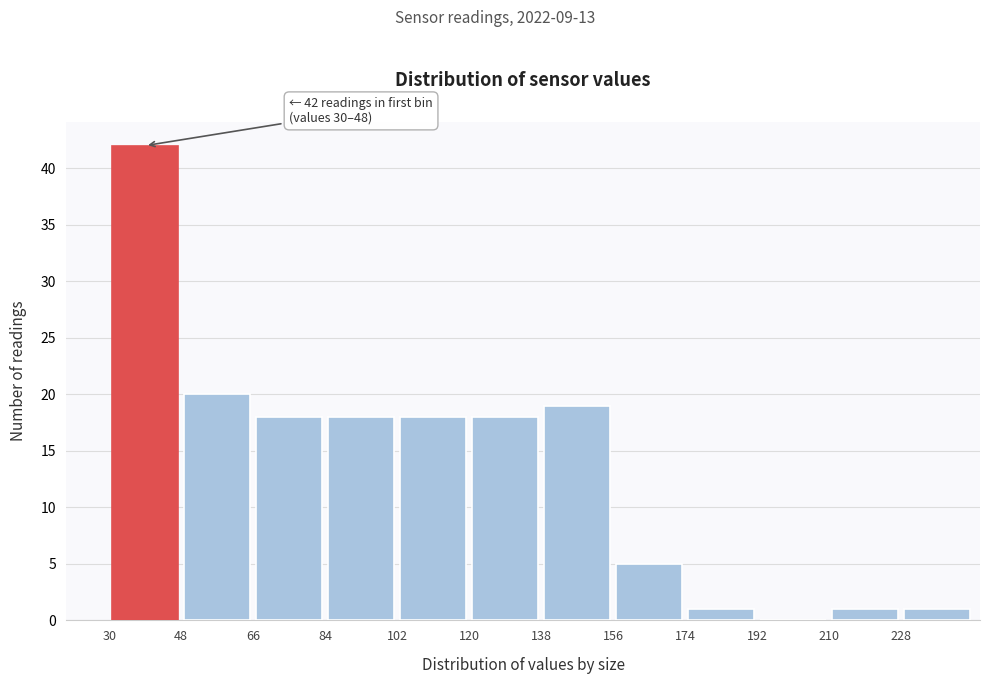

Which range on the x-axis has the tallest bar?

30 to 48